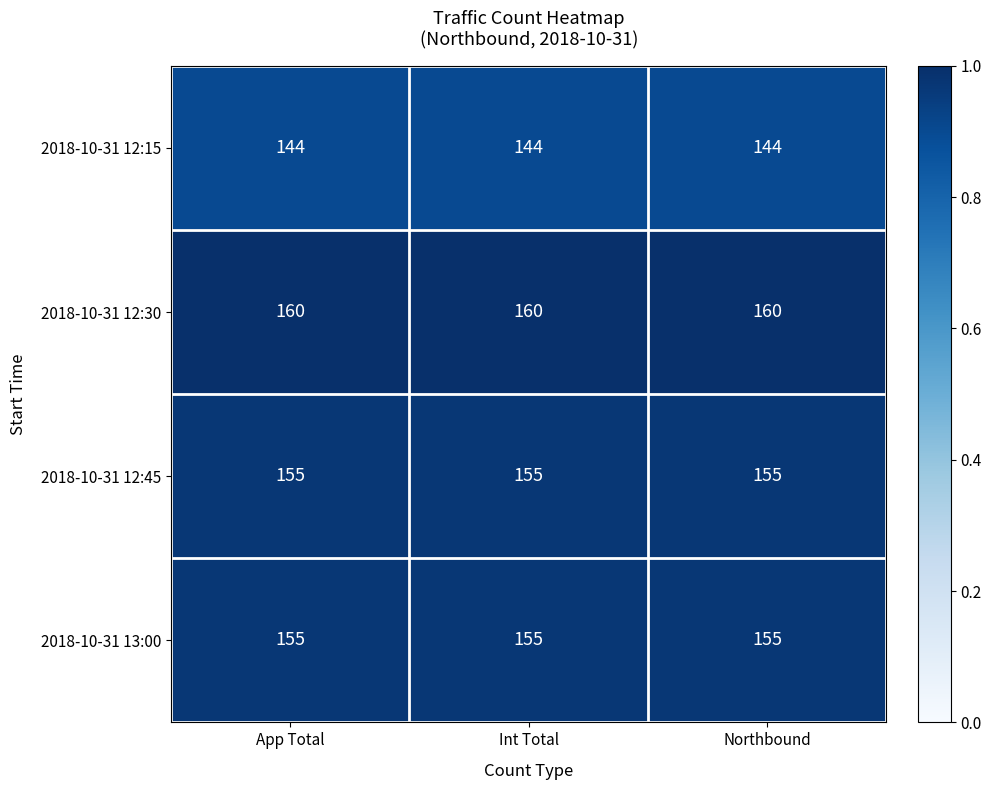

What is the average value of the 2018-10-31 12:30 series?

160